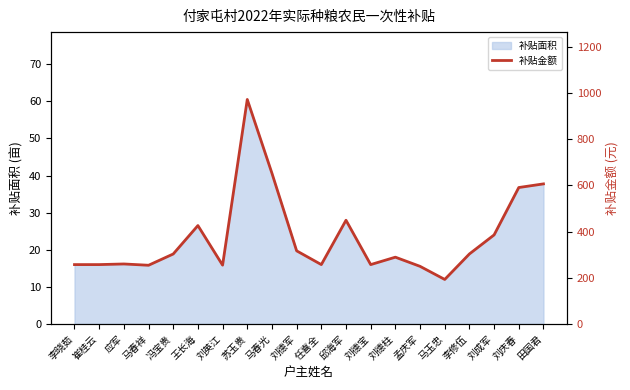

How many points are lower than both their immediate neighbors (excluding endpoints)?

5